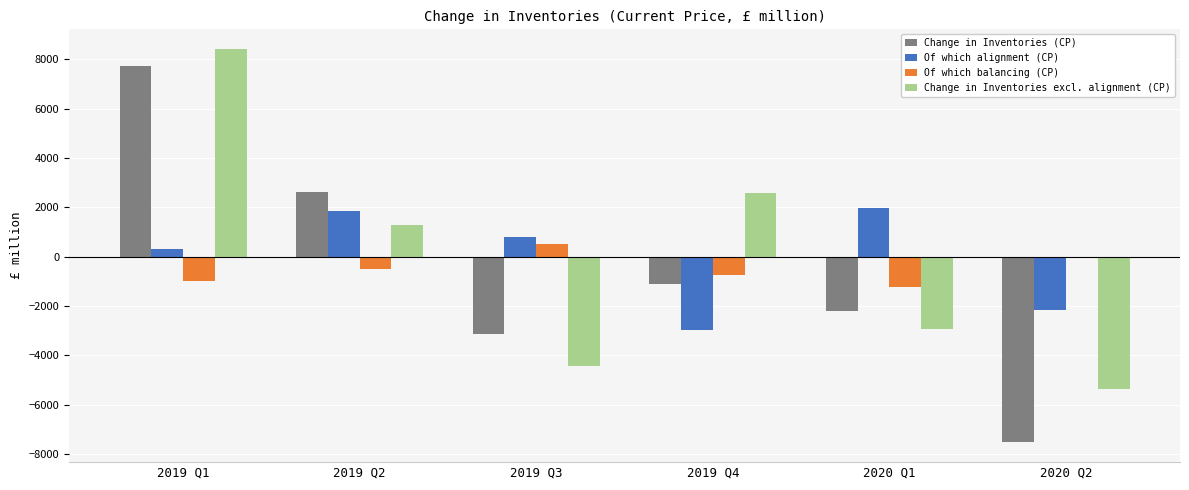

What is the total value across all series at 2019 Q4?

-2234